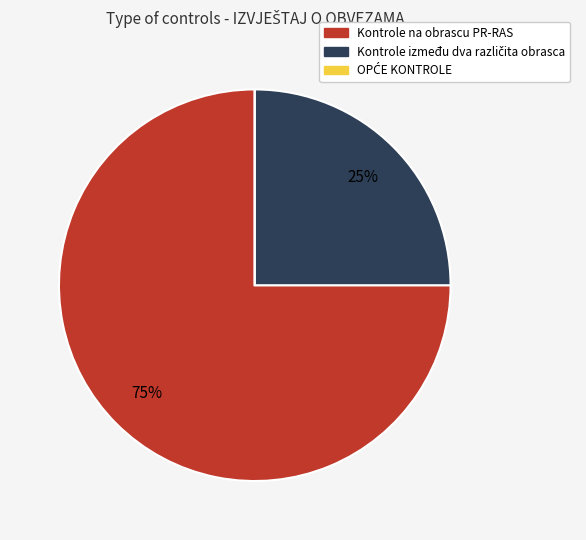

Is it true that Kontrole na obrascu PR-RAS is 75% of the pie?

True